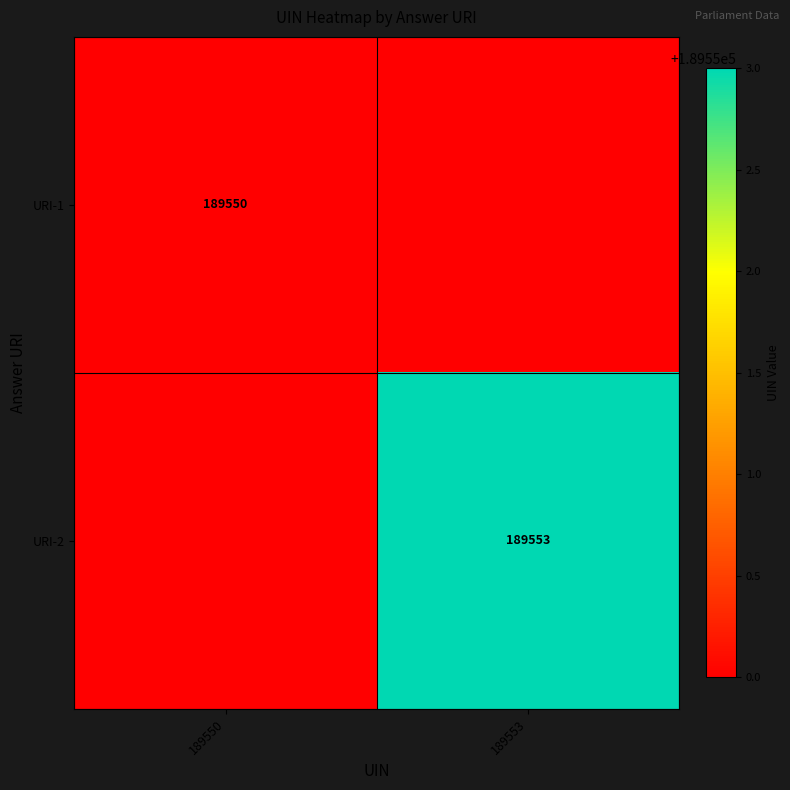

Is it true that URI-2 equals 340203 at 189553?

False